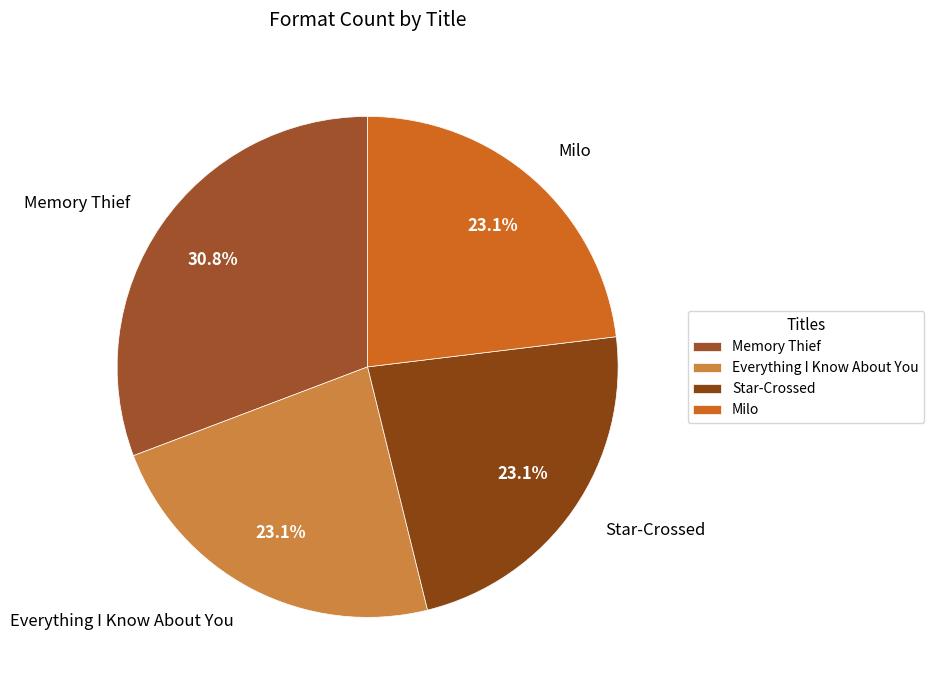

To the nearest percent, what is the difference between the largest and smallest slice percentages?

8%